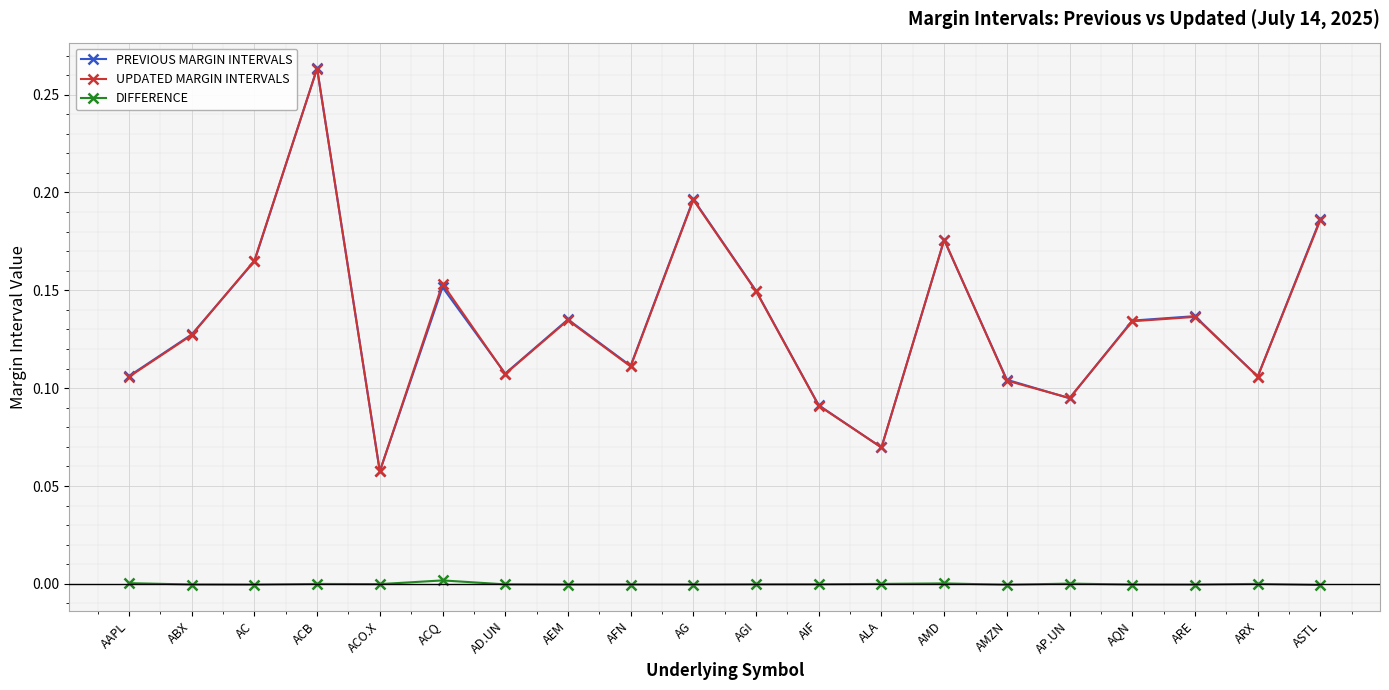

Is it true that PREVIOUS MARGIN INTERVALS equals 0.2 at ARE?

False